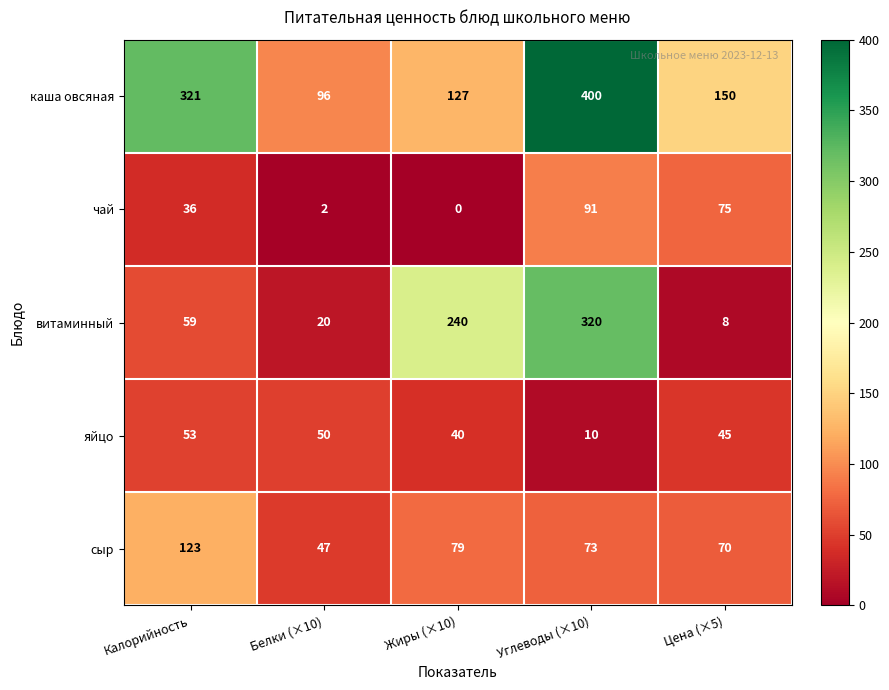

Which series has the widest spread of values?

витаминный